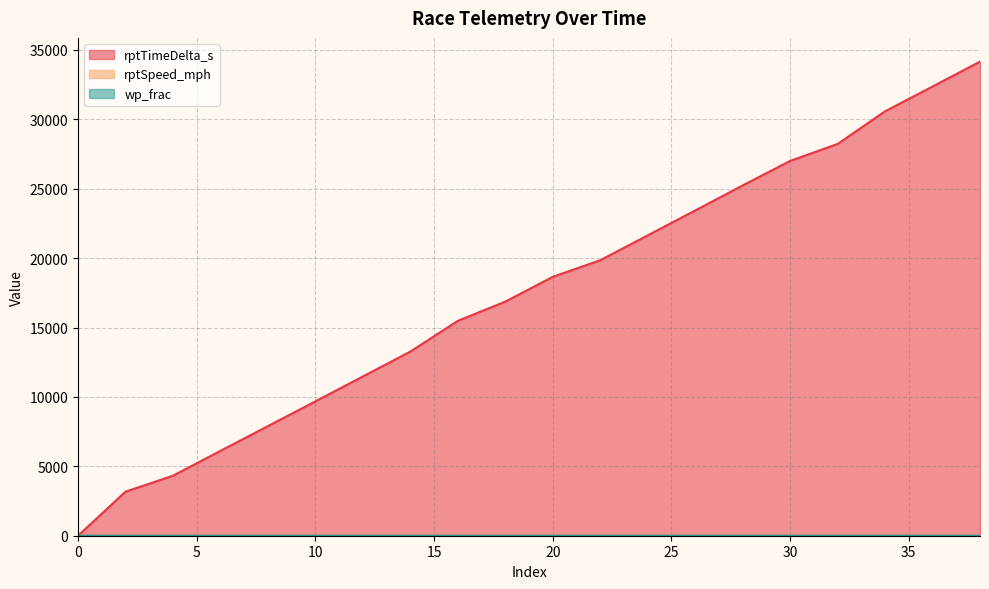

What is the average value of the rptSpeed_mph series?

3.6